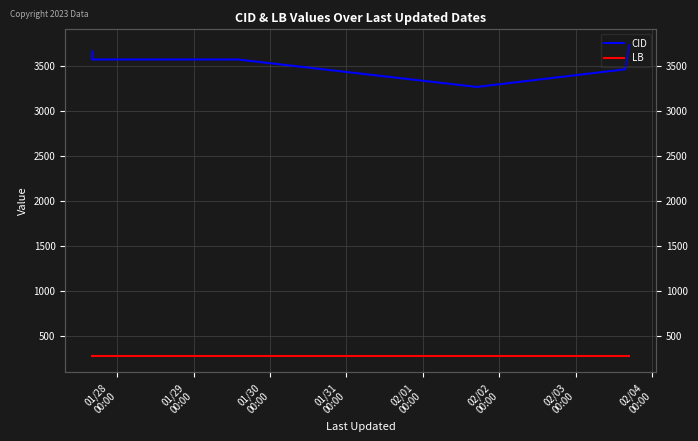

Which series has the largest range (max minus min)?

CID